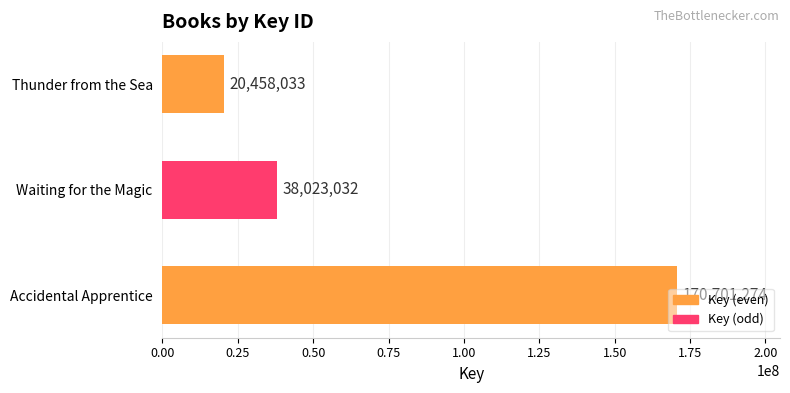

What is the change in value from Accidental Apprentice to Waiting for the Magic?

-132678242